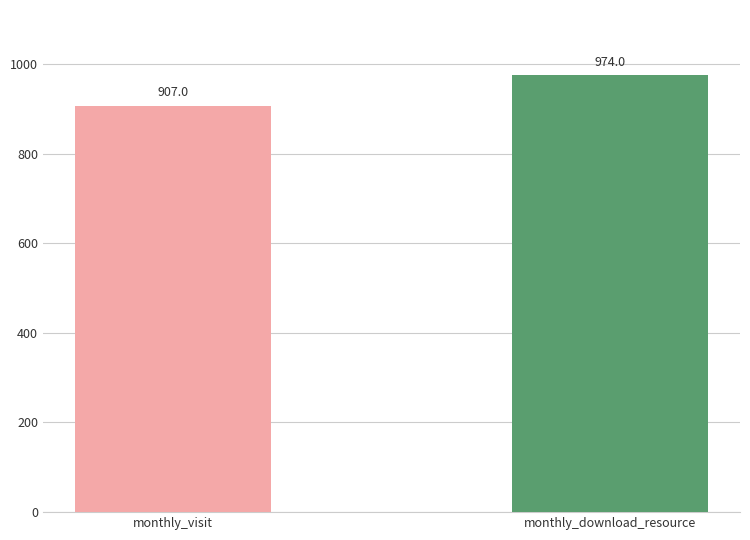

The monthly_download_resource series shows 9 at 2023-04. True or false?

False